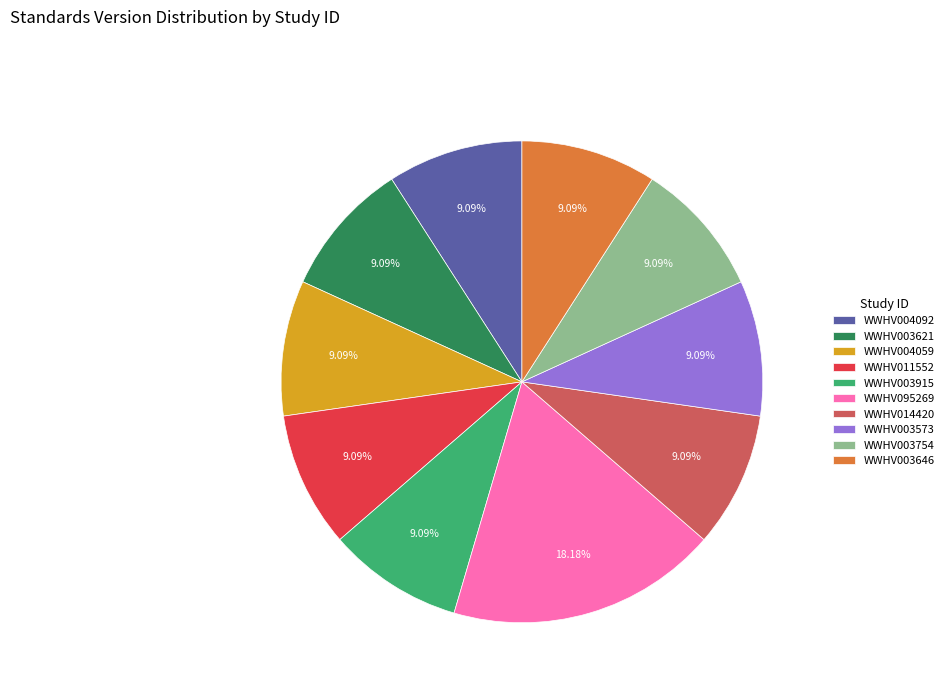

Combined, what portion of the pie is WWHV004059 and WWHV003754?

18.2%